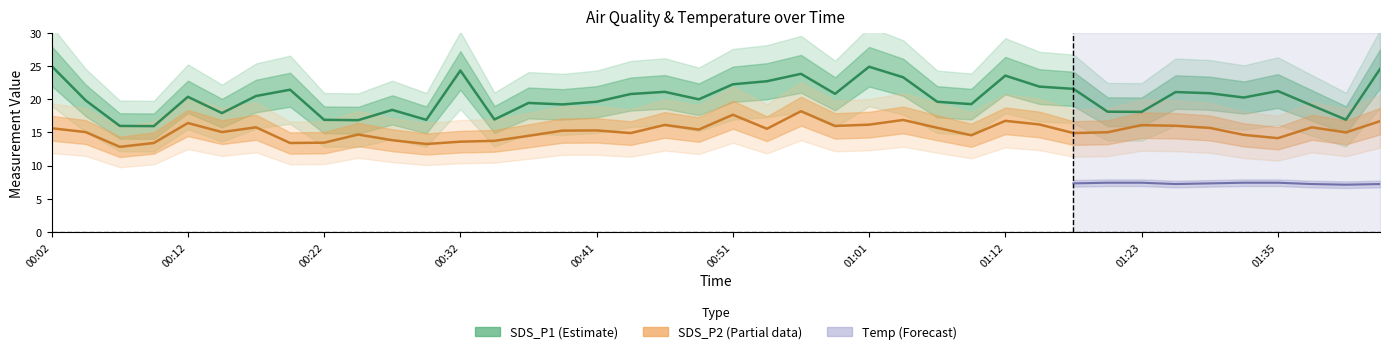

What value does the SDS_P2 series have at 01:15?

16.2